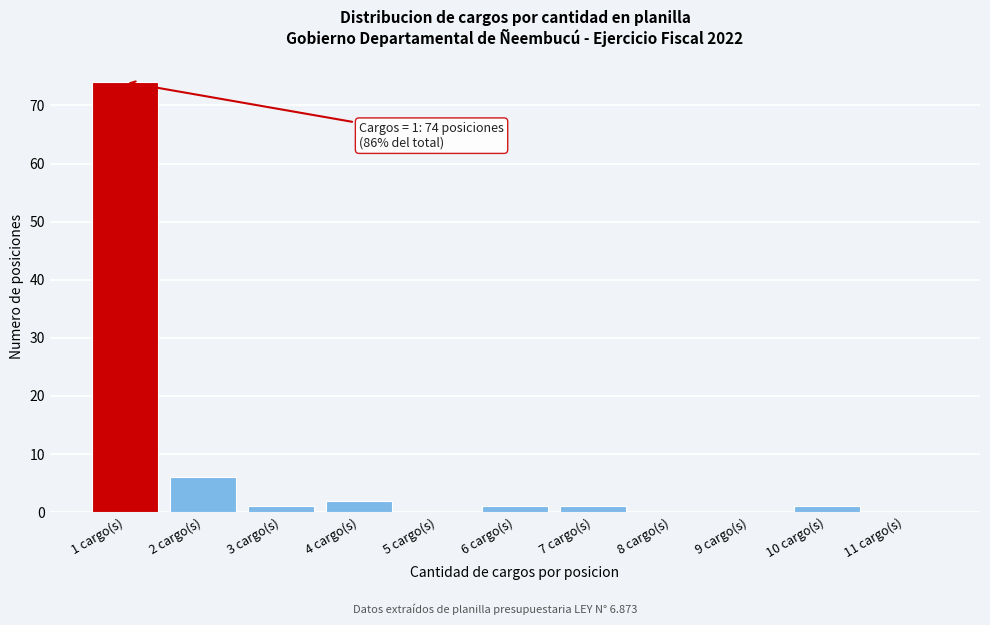

Over which range of the x-axis is the bar tallest?

0.5 to 1.5